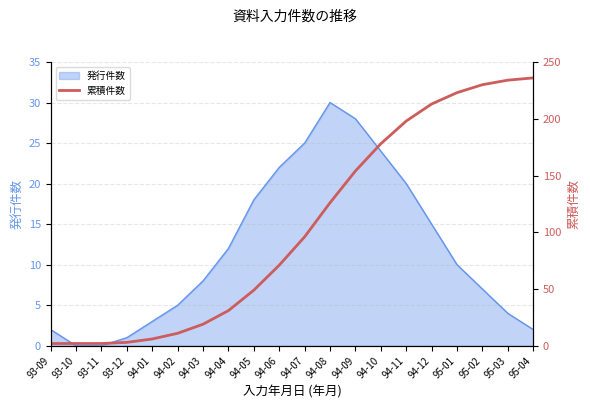

Which has a higher value, 94-03 or 95-01?

95-01